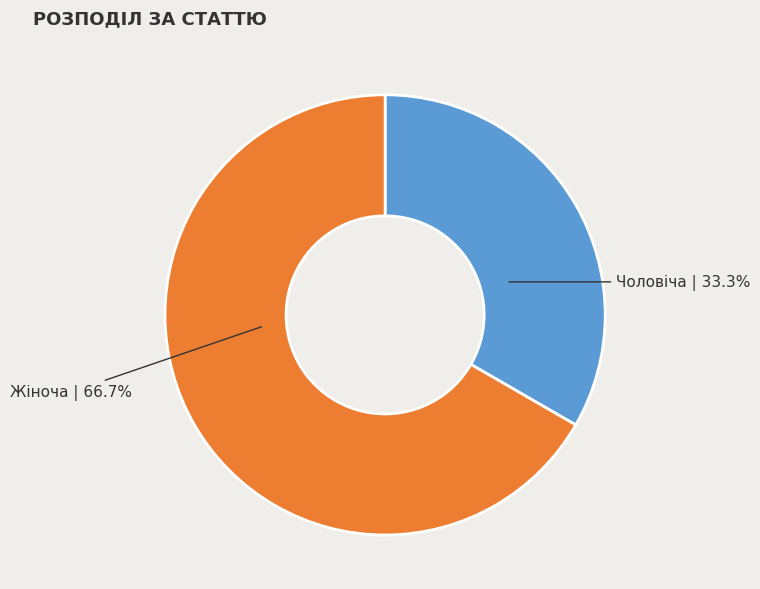

Does any single category account for the majority?

Yes